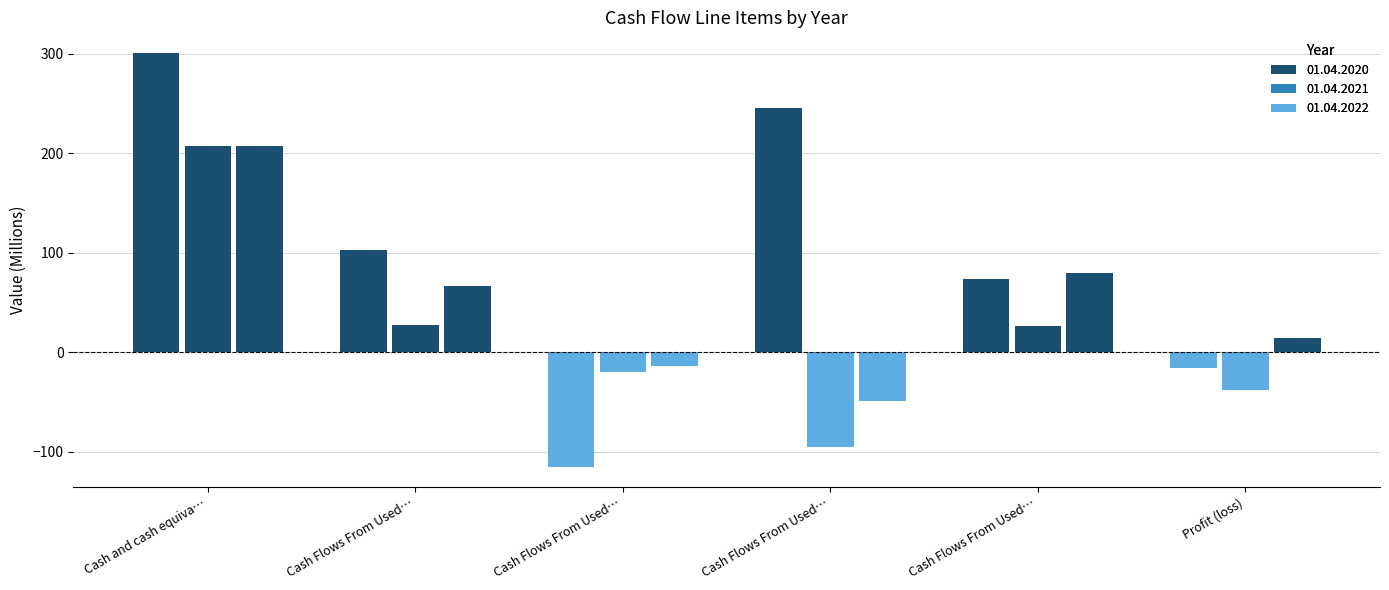

Rank the series at Profit (loss) from highest to lowest value.

01.04.2022, 01.04.2020, 01.04.2021